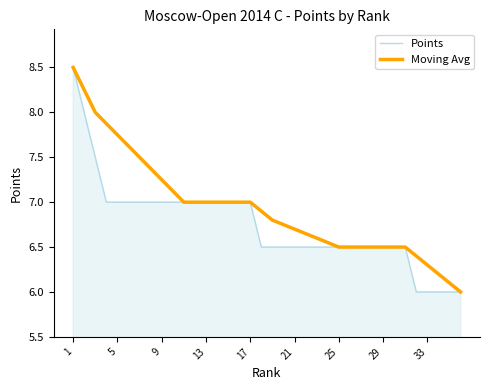

What is the lowest value of the Moving Avg series?

6.0